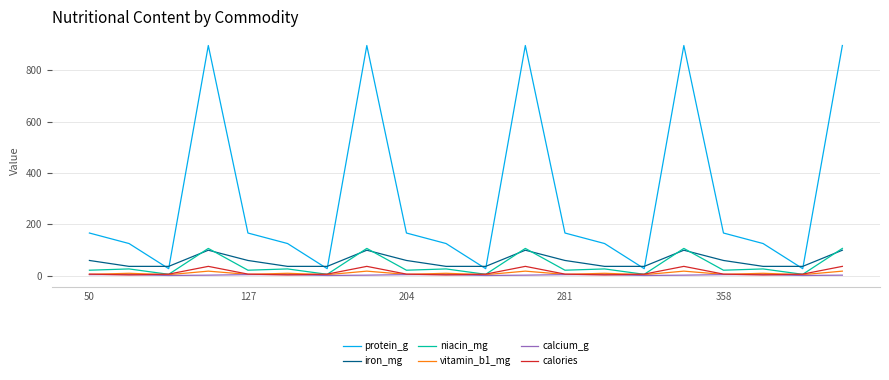

True or false: protein_g and calories intersect in this chart.

False